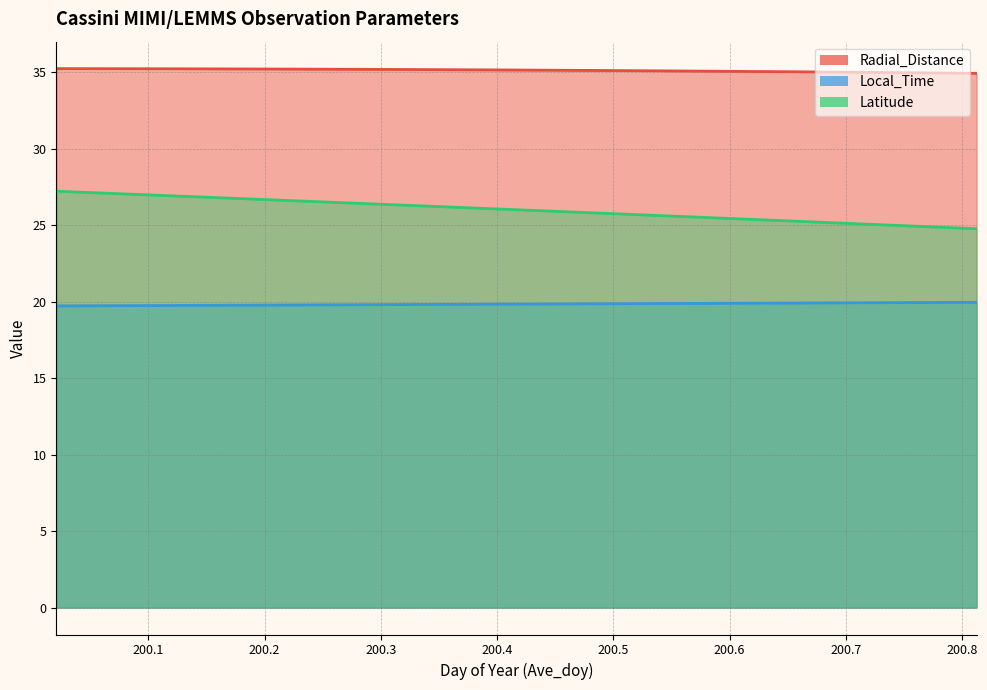

What is the value of the Latitude point at the 14th from the left?

25.5